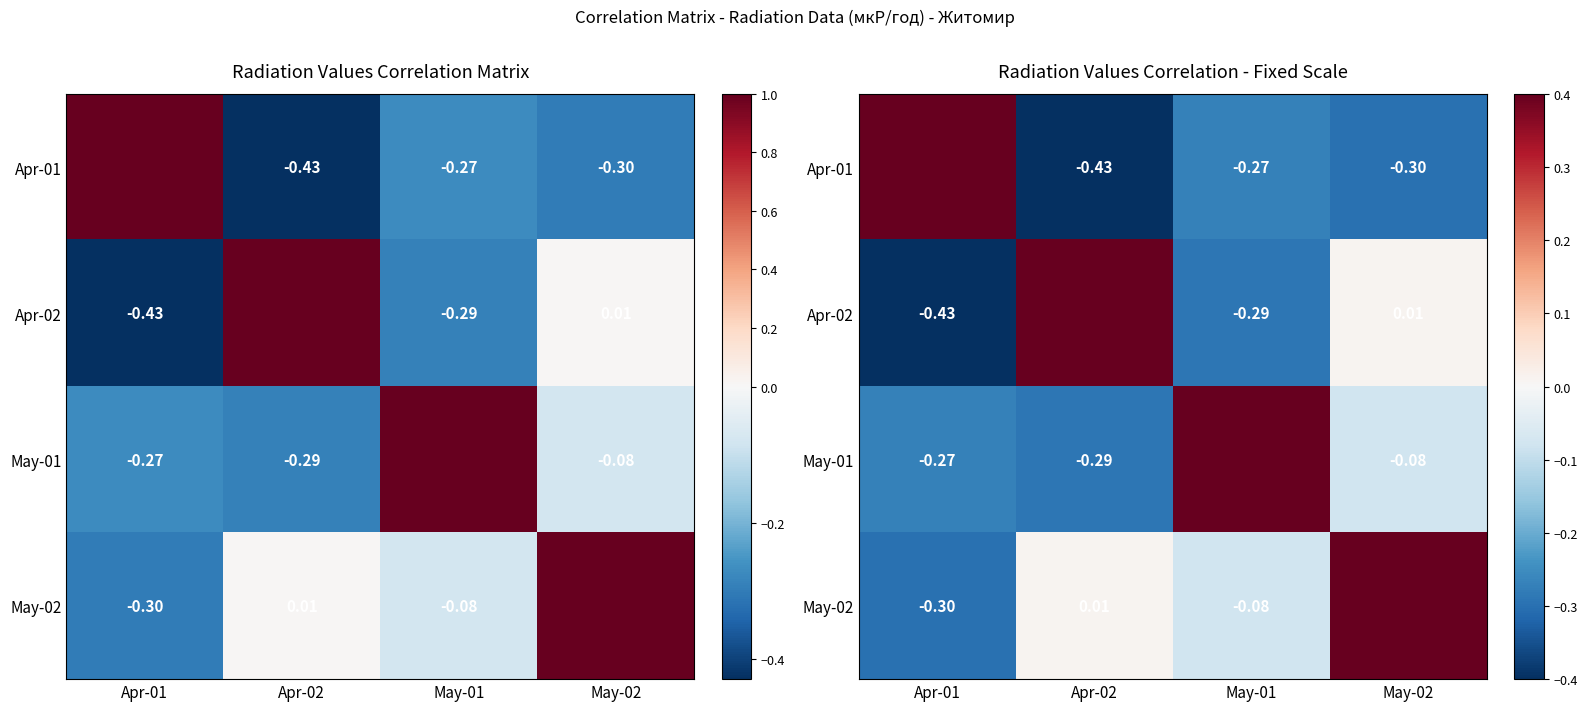

Is the value of Apr-01 at May-02 greater than the value of May-02 at May-01?

No